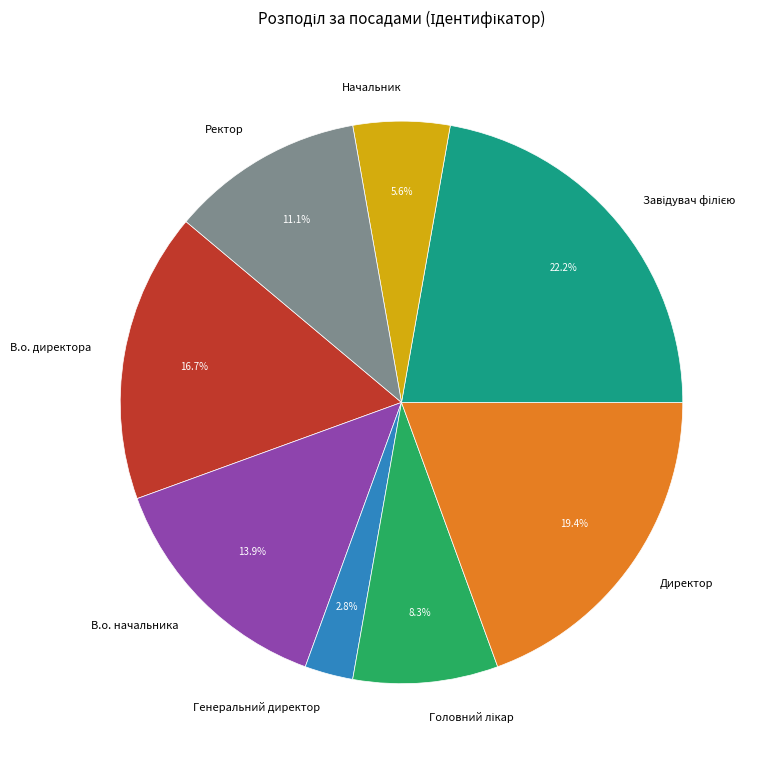

What percentage is the В.о. директора slice, to the nearest percent?

17%